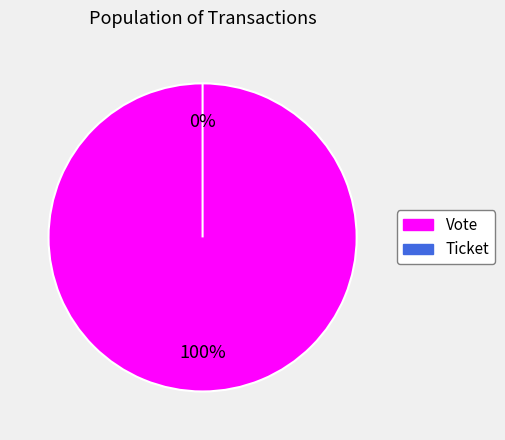

Does Ticket represent more than half of the total?

No